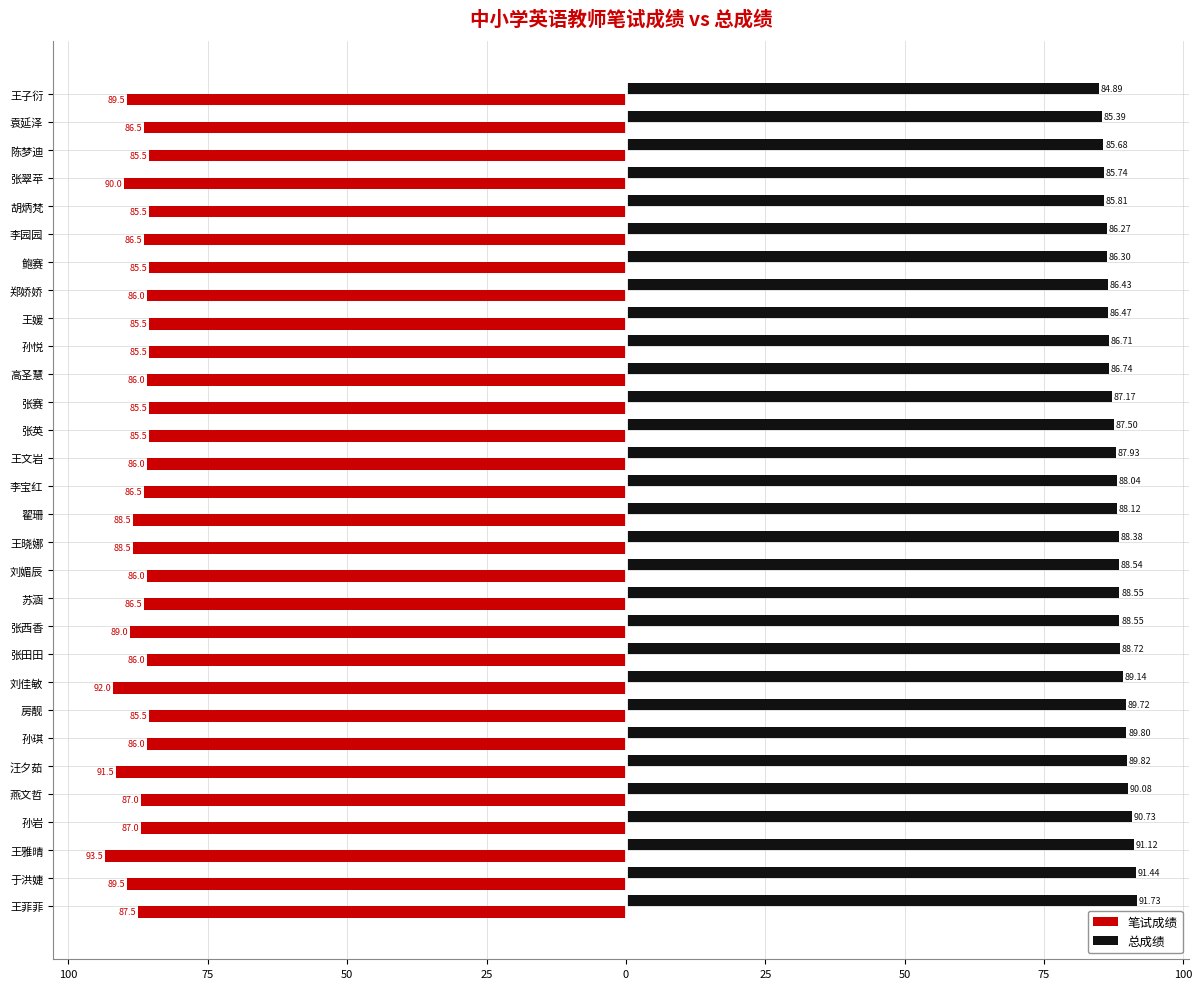

What are all the series names shown in the legend?

笔试成绩, 总成绩